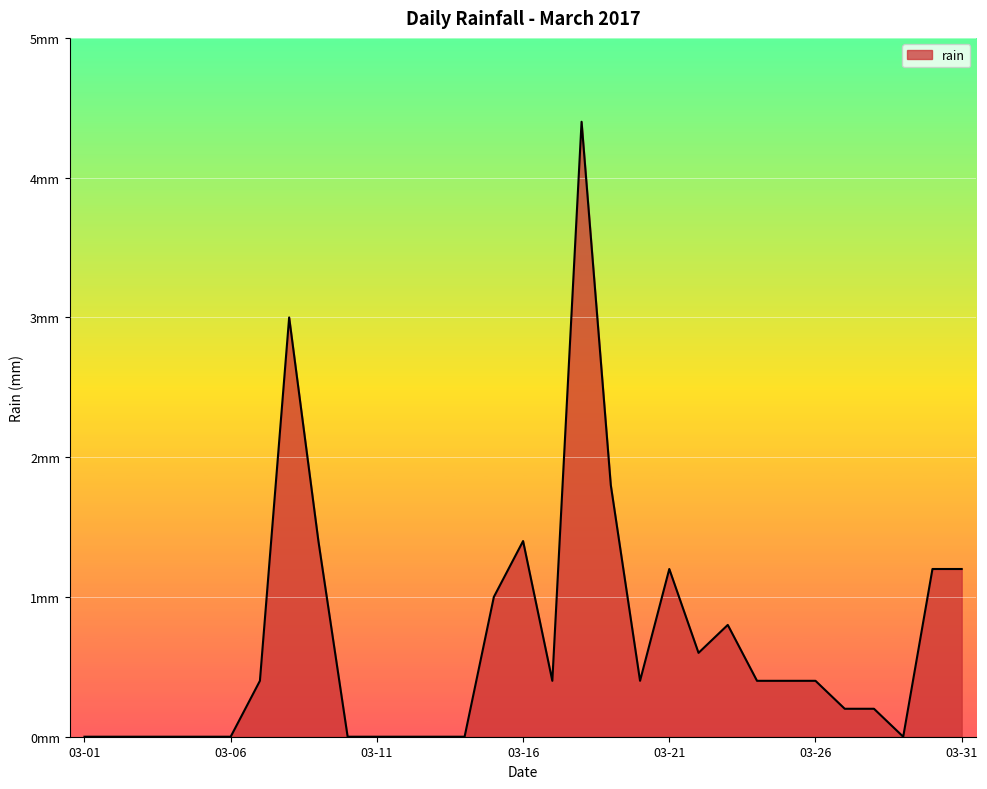

Does the chart display data point markers on the line(s)?

No